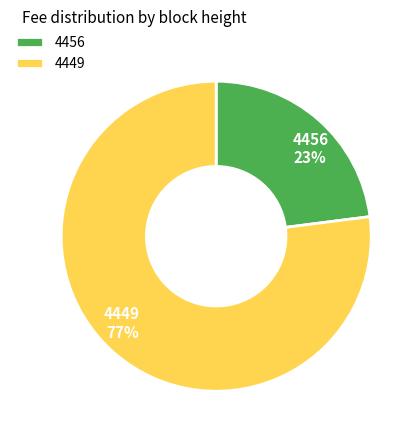

True or false: 4456 accounts for 10% of the total.

False